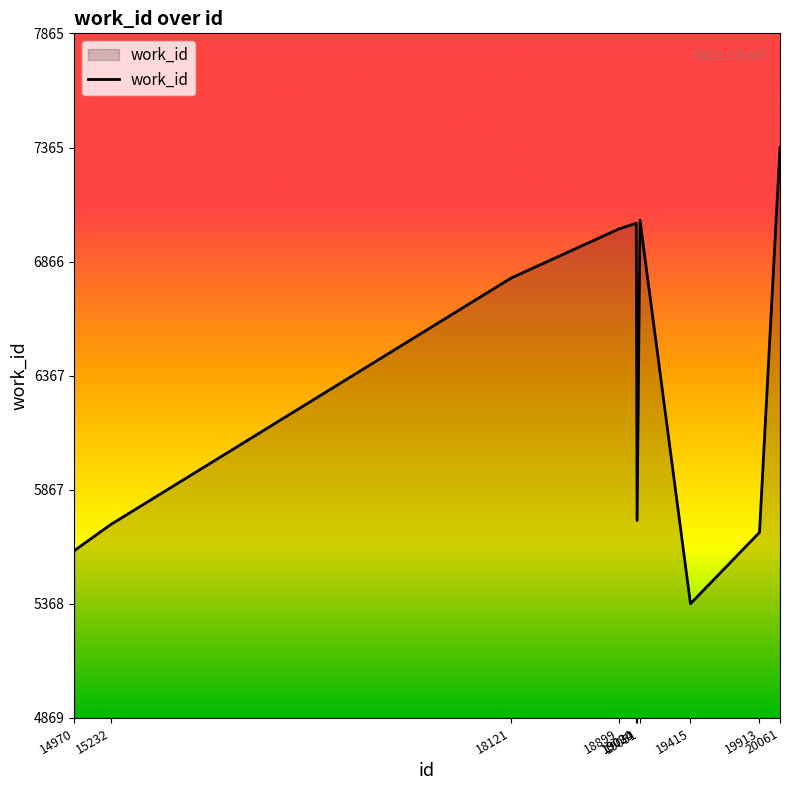

Approximately how many times larger is the value at 18121 compared to 20061?

0.9